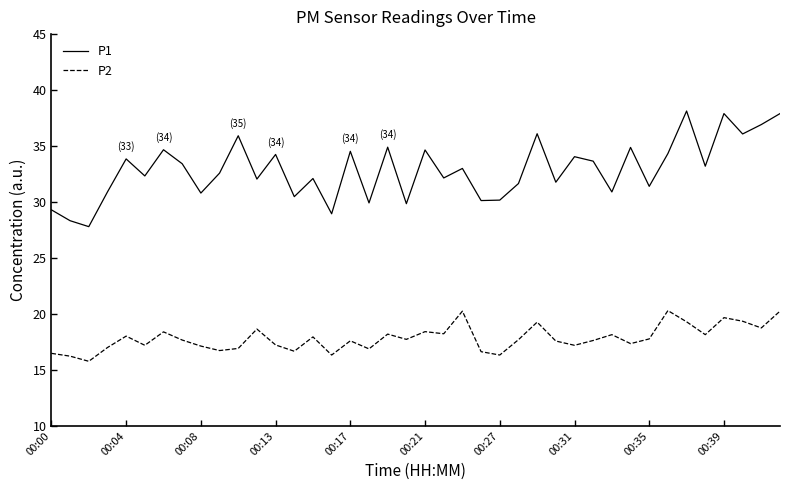

Rank the series by their maximum value, from lowest to highest.

P2, P1